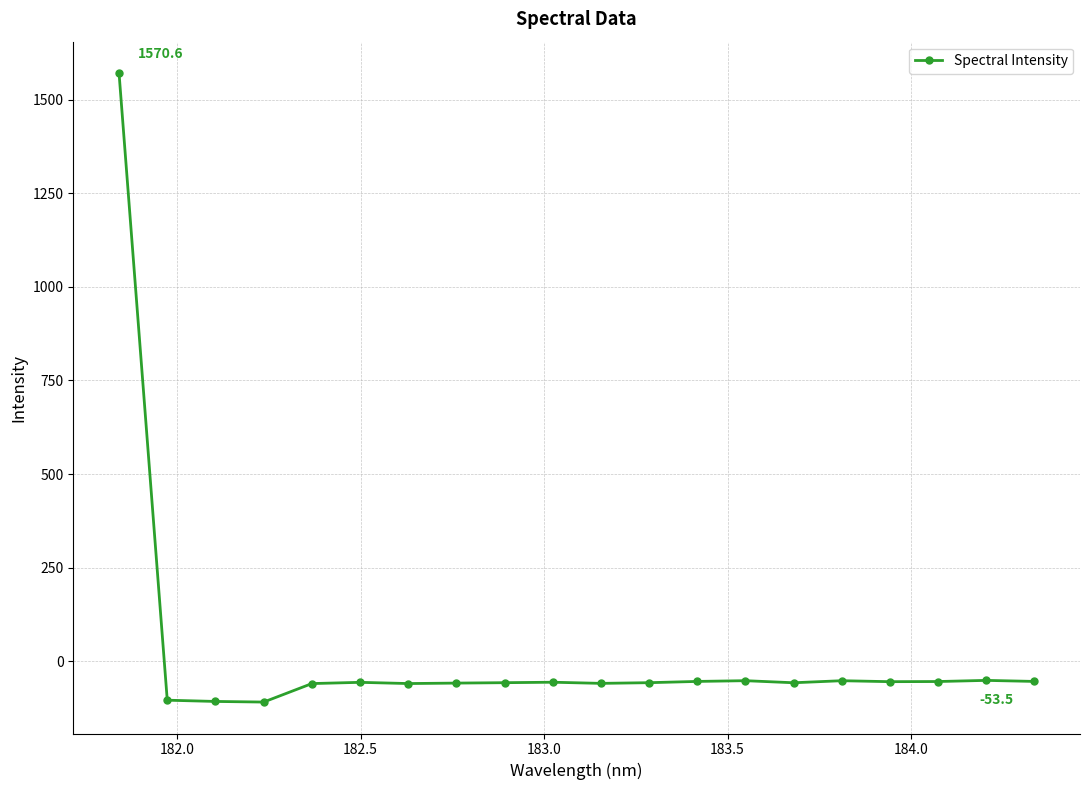

What is the minimum value shown in the chart?

-108.6